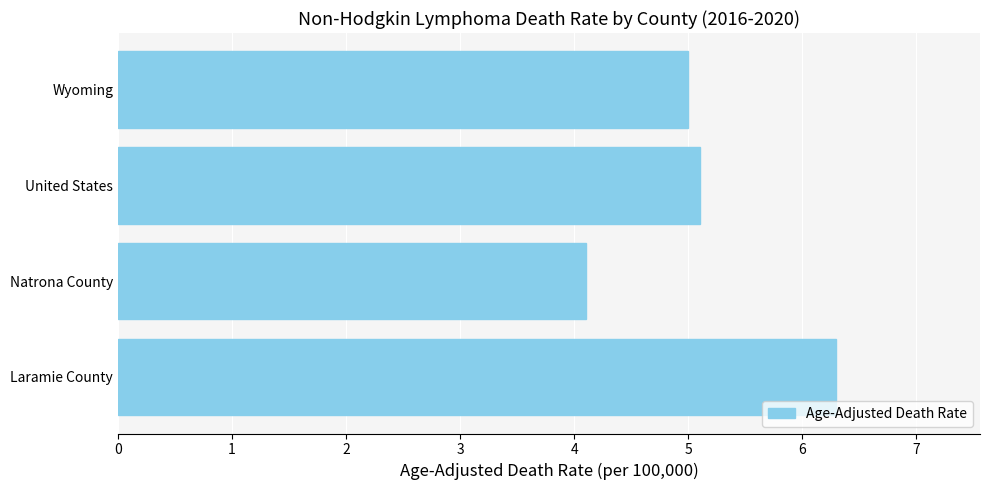

What is the label of the 4th bar from the bottom?

Wyoming